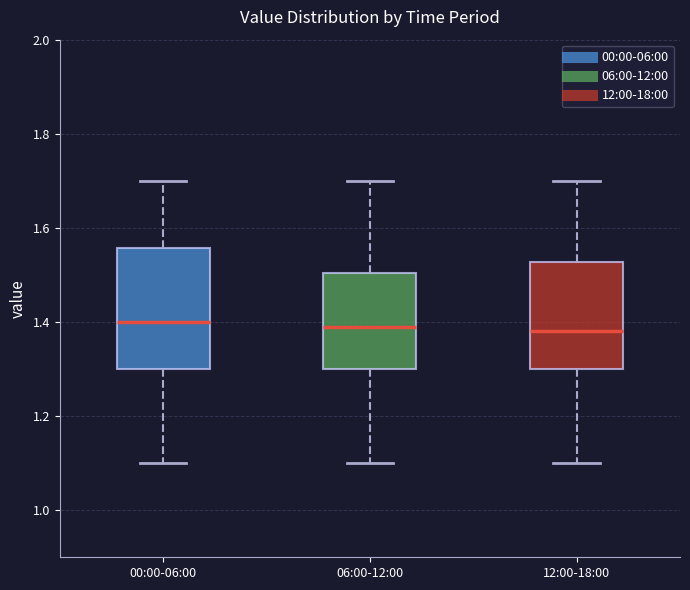

Reading left to right, read every box against the y-axis: the position of its median line, the range the box covers, and the ends of its whiskers. The values are not printed on the chart, so give them approximately, as read against the axis.

00:00-06:00: median 1.40, box 1.30 to 1.56, whiskers 1.10 to 1.70
06:00-12:00: median 1.40, box 1.30 to 1.50, whiskers 1.10 to 1.70
12:00-18:00: median 1.38, box 1.30 to 1.52, whiskers 1.10 to 1.70